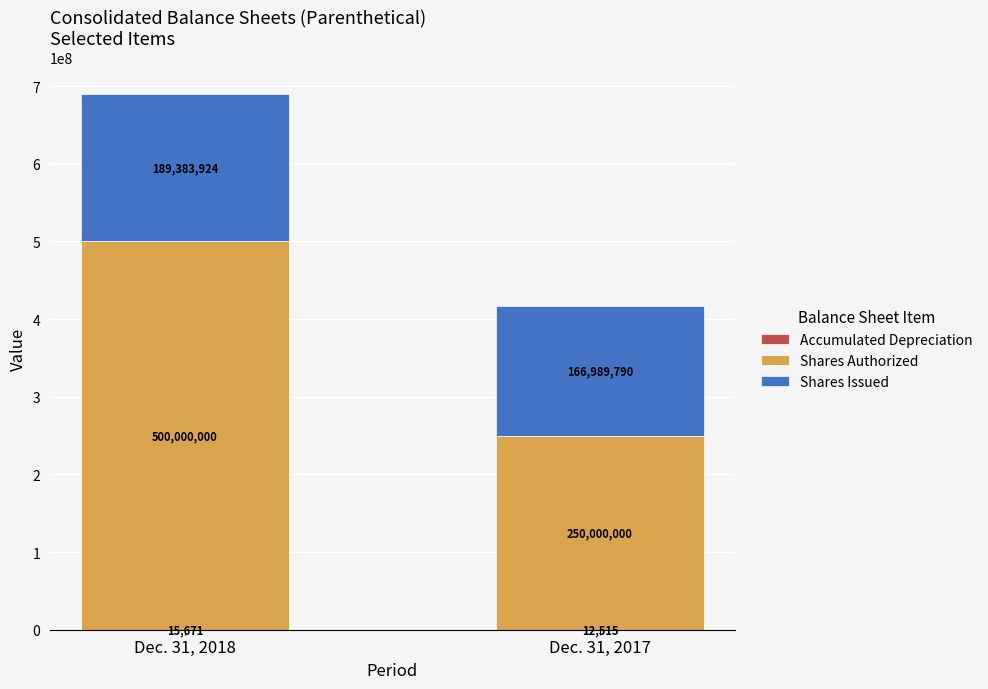

What is the total value across all series at Dec. 31, 2018?

689399595